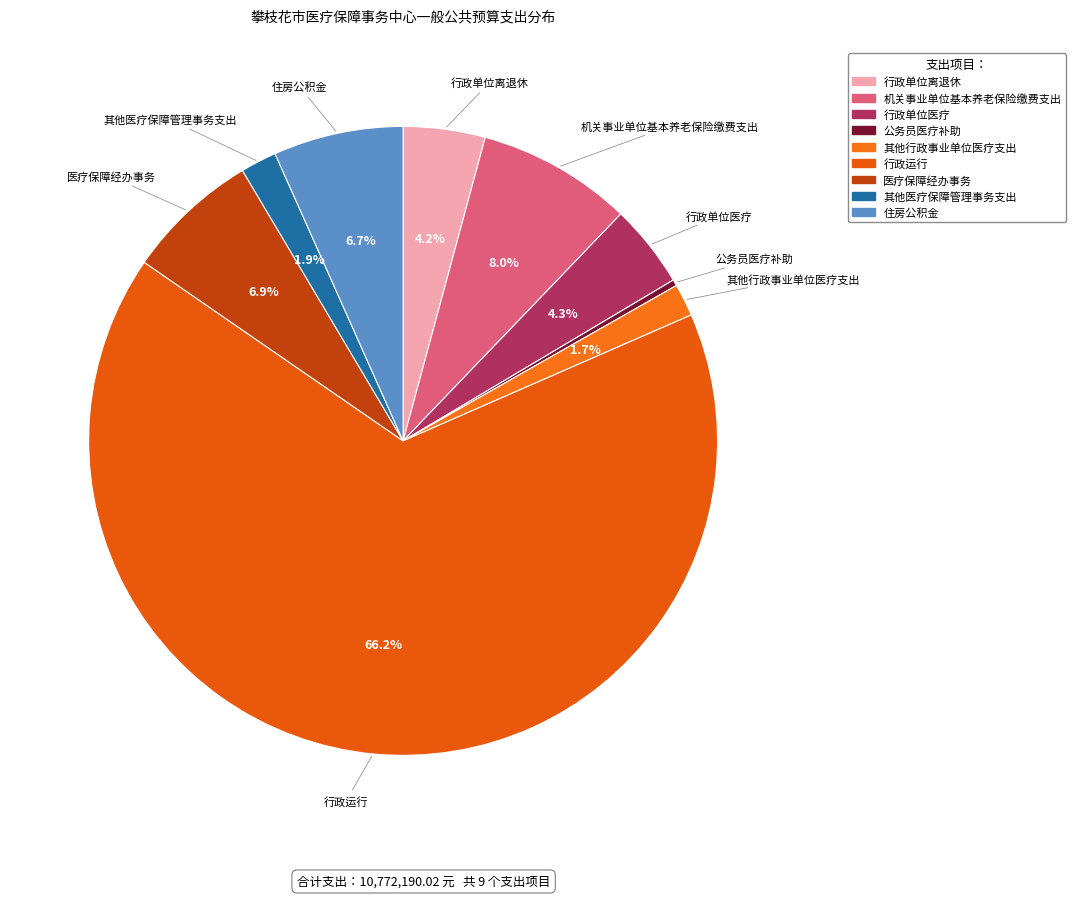

Which category has the biggest portion of the pie?

行政运行